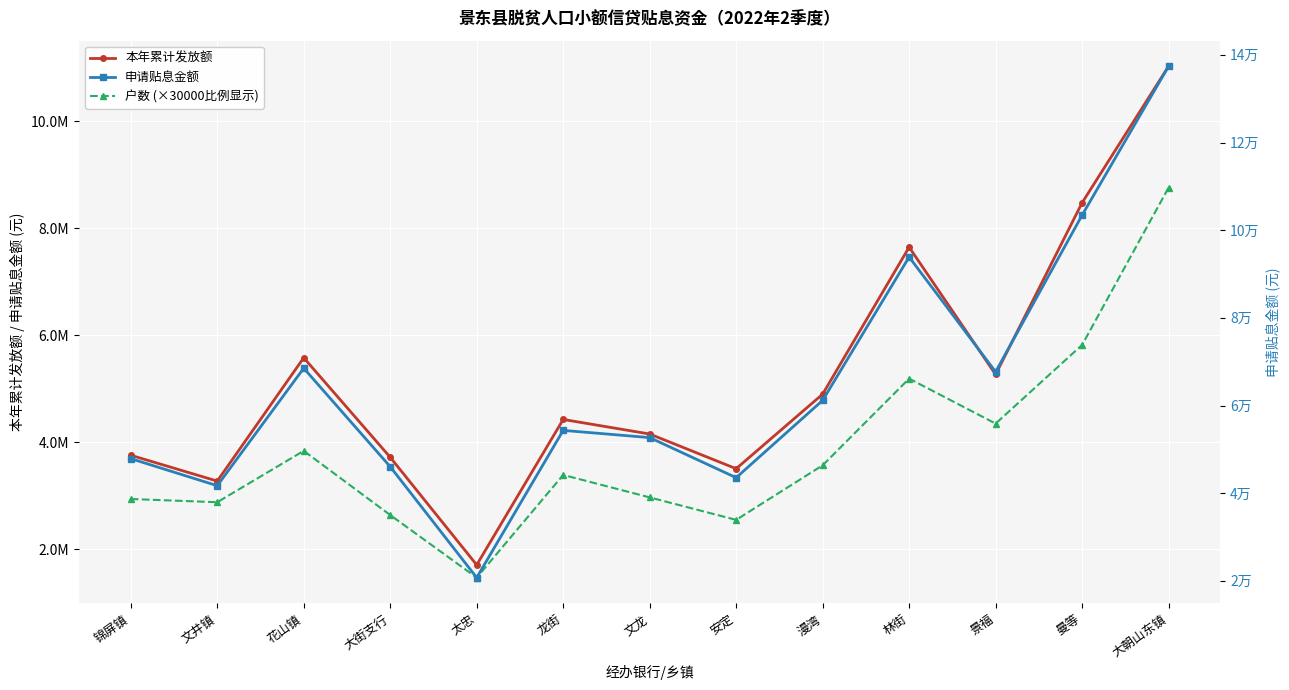

True or false: 申请贴息金额 has a value of 65072.9 at 大街支行.

False